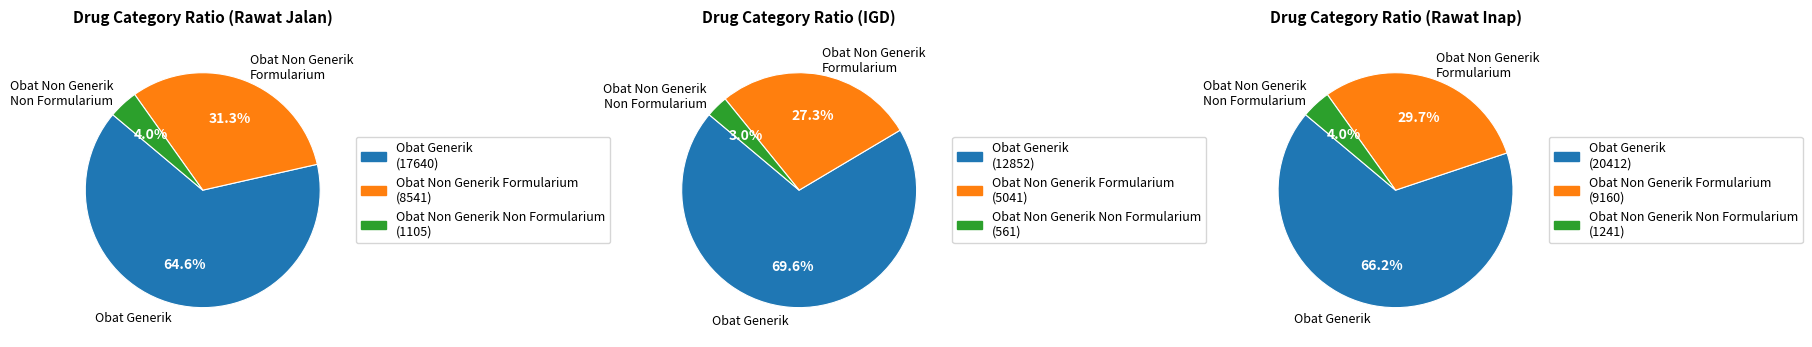

To the nearest percent, what is the combined percentage of Obat Non Generik Formularium and Obat Generik (Formularium+Non Formularium)?

97%